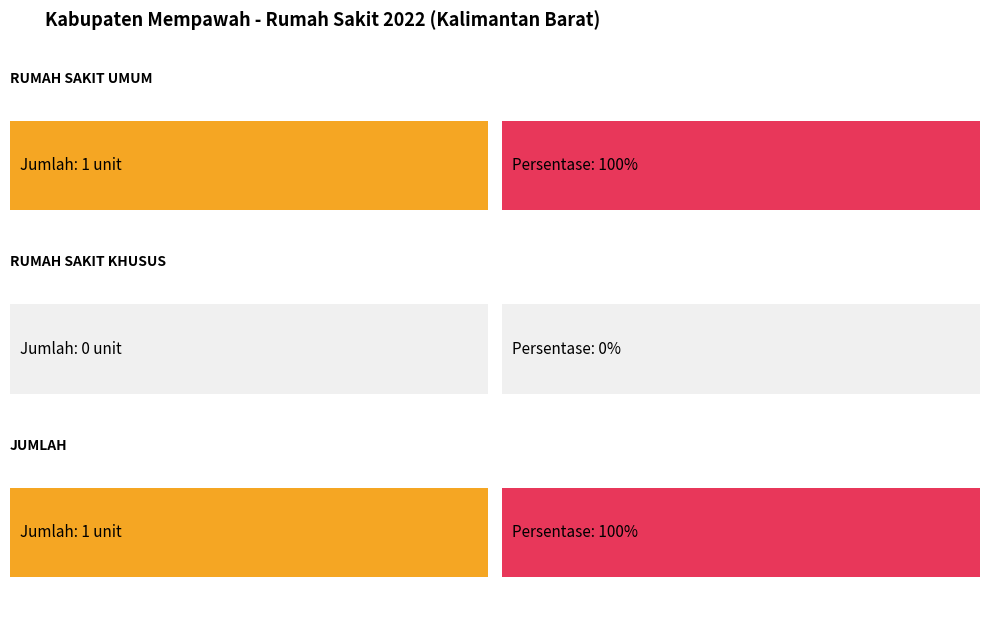

What is the difference between the second highest and minimum values in the jumlah series?

1